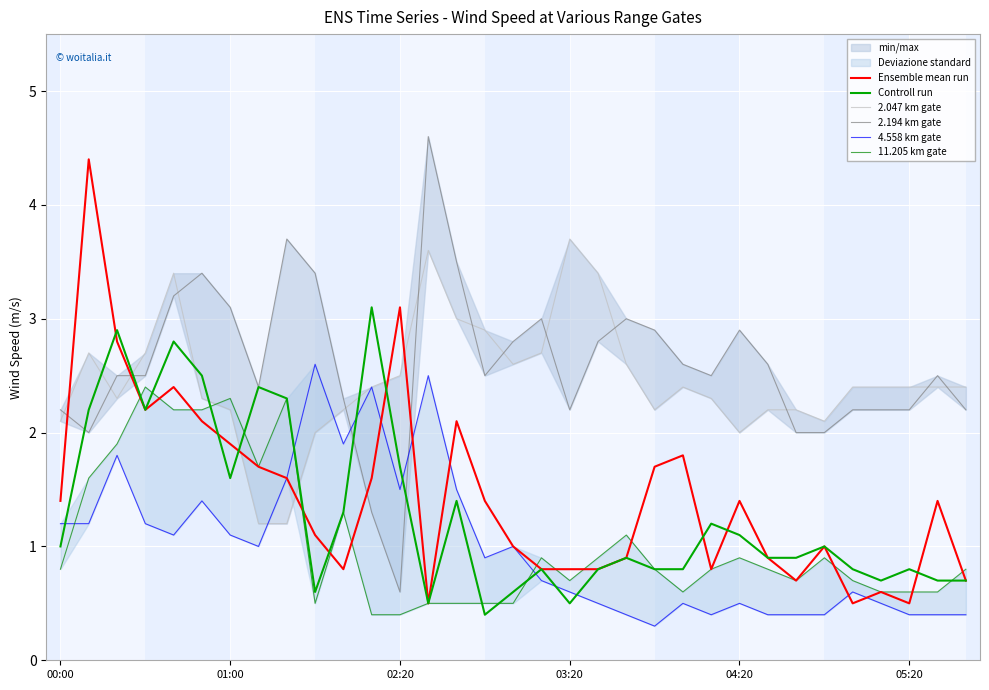

At which label does 4.558 km gate reach its peak?

9